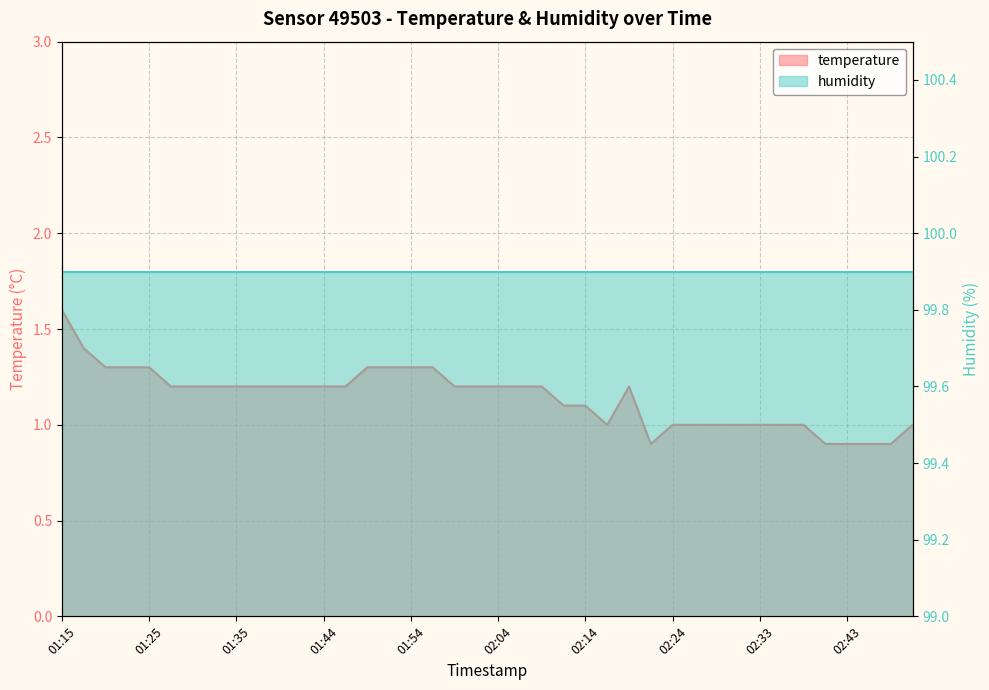

What position from the left is 01:52?

16